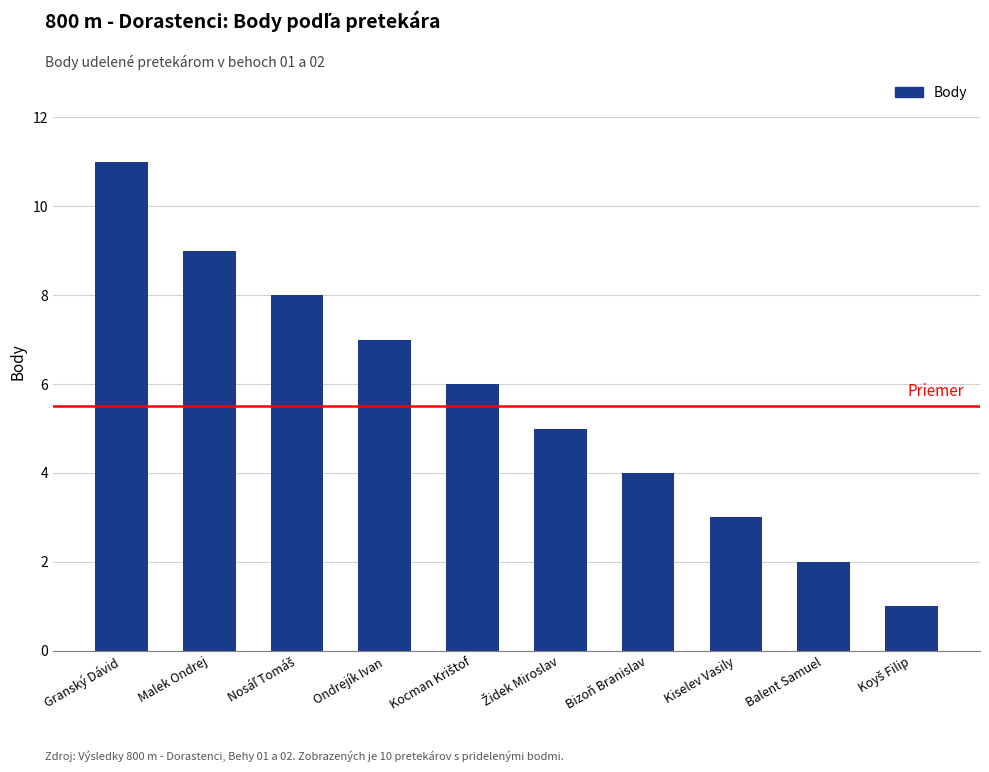

How many series are shown in this chart?

1